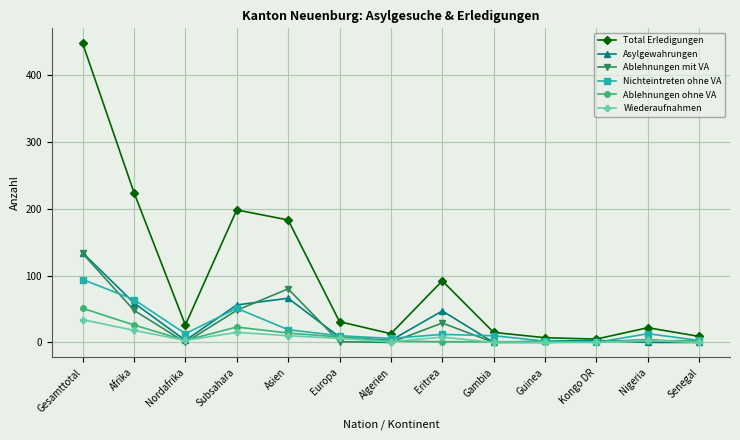

The Ablehnungen ohne VA series shows 51 at Gesamttotal. True or false?

True